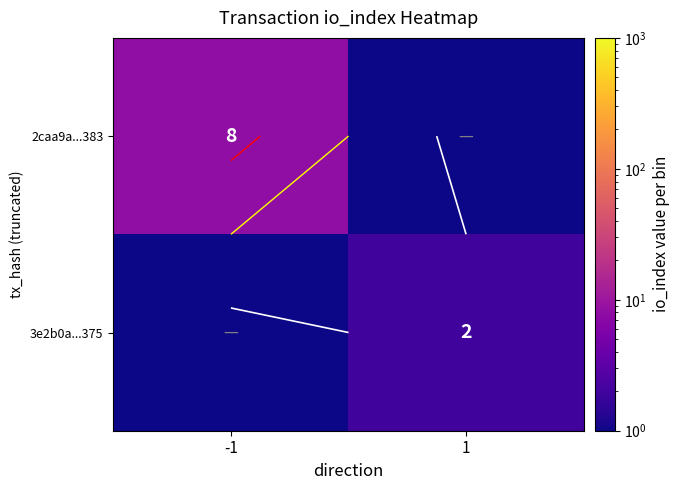

What is the average value of the 3e2b0a...375 series?

1.2